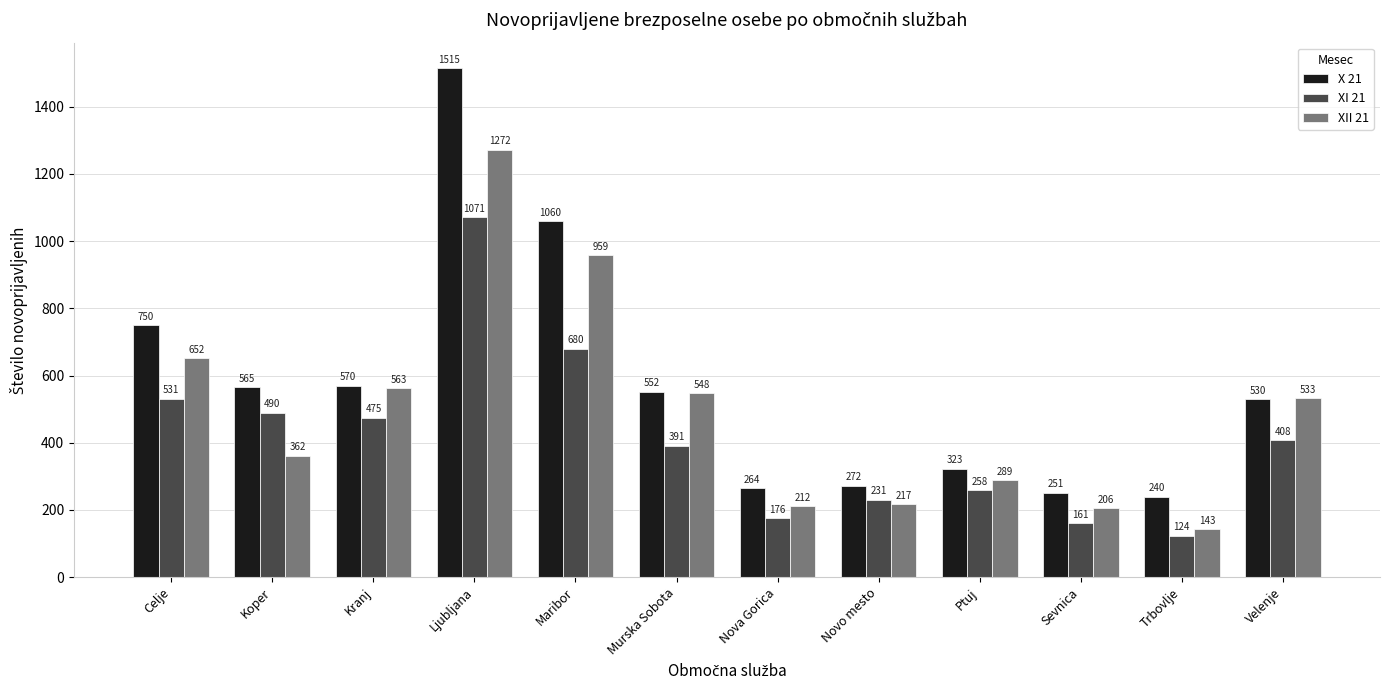

What is the label of the 5th bar from the left?

Maribor